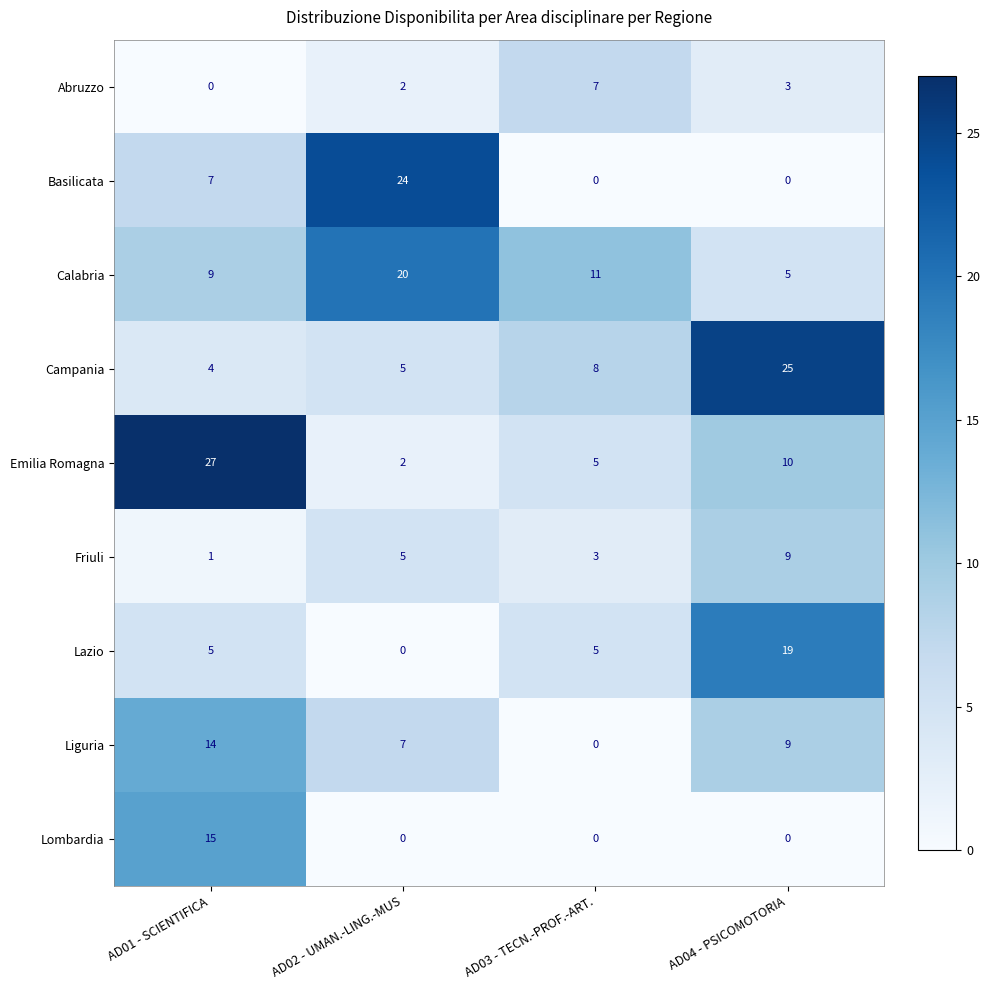

Count the number of categories in the chart.

4